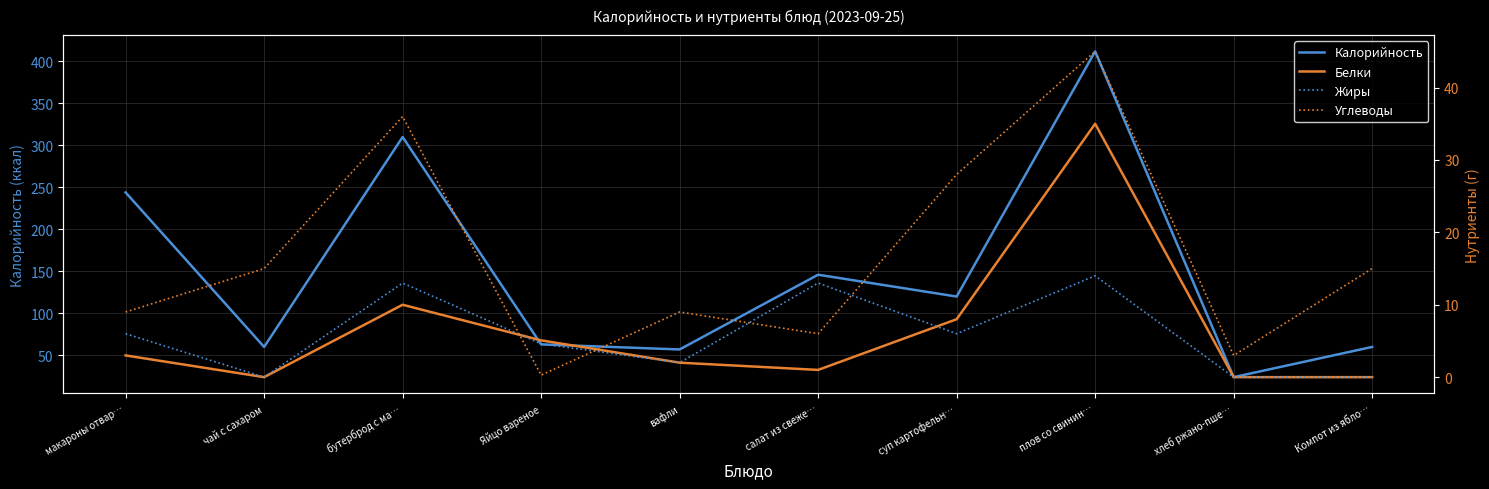

How many lines are shown in the chart?

4